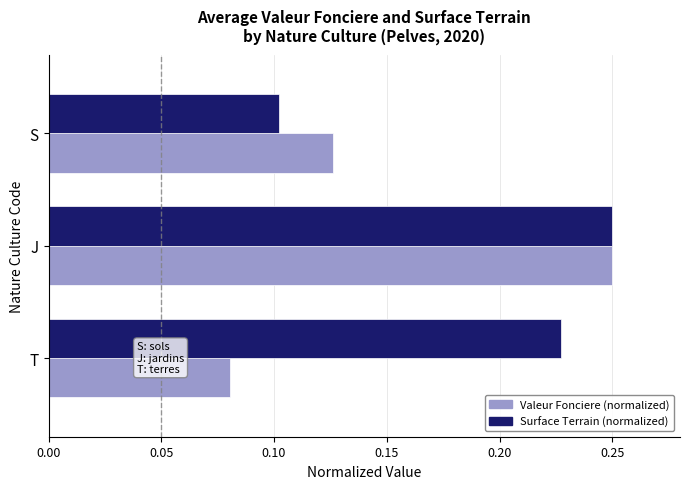

Count the number of categories in the chart.

3